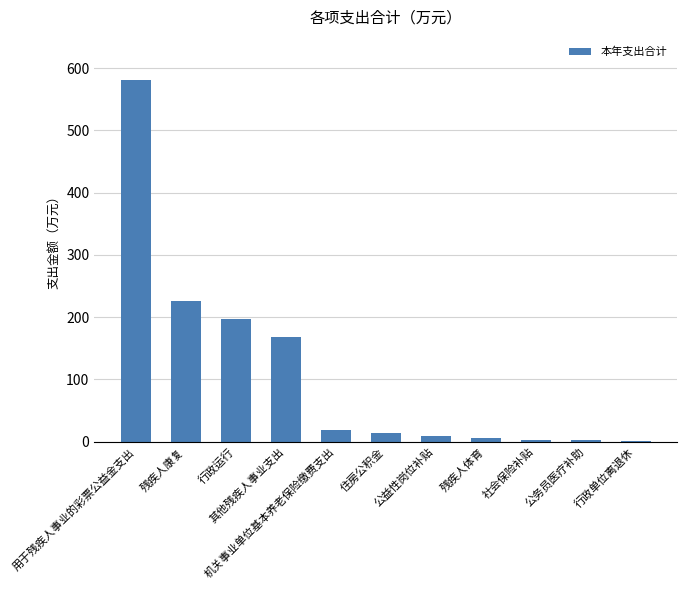

Are the bars grouped side by side (vs. stacked)?

No